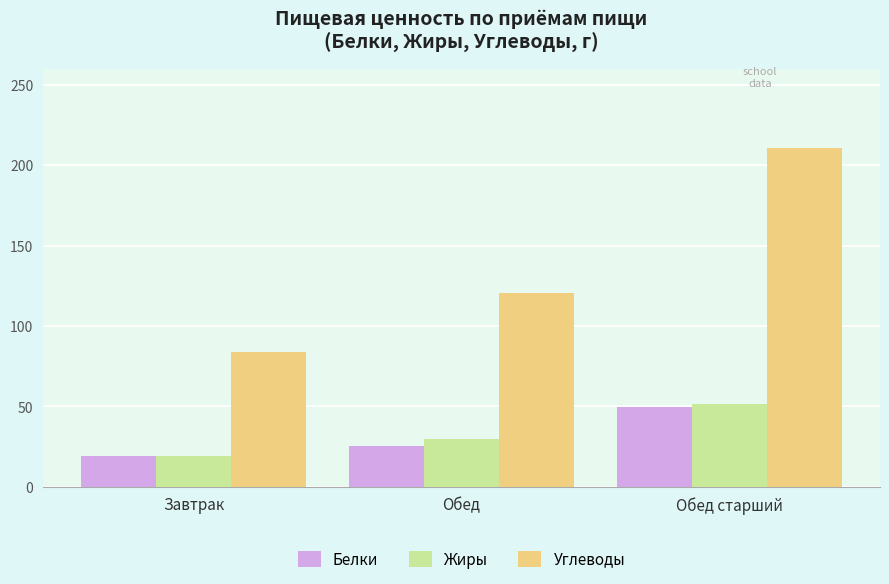

How many data points in Белки are above 25?

2